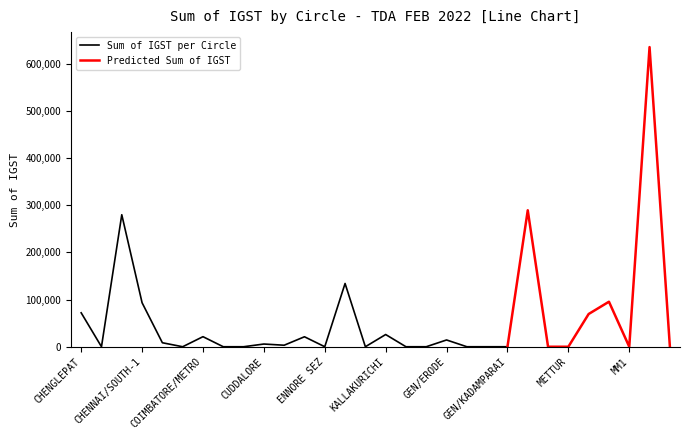

How many interior local valleys does the Sum of TAXABLE VALUE (IGST) series have?

6